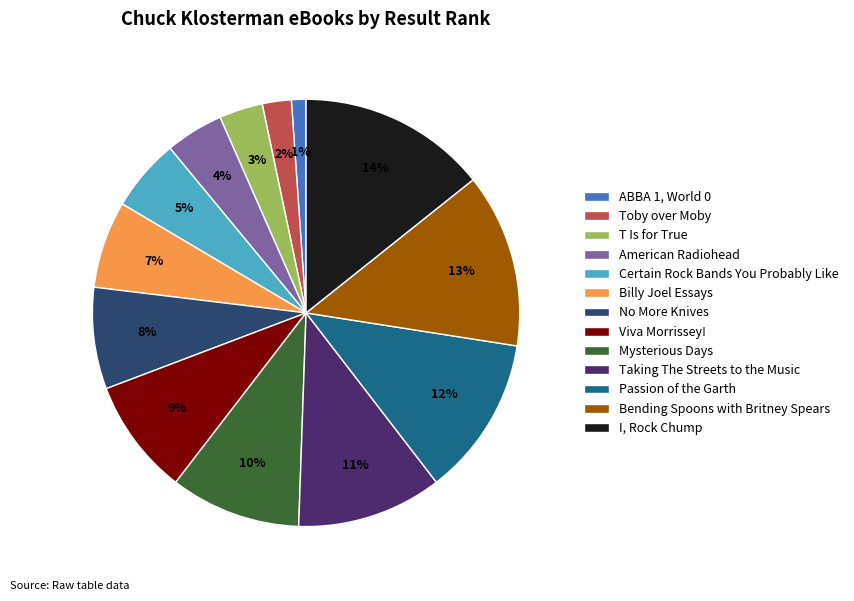

Which slice is the smallest?

ABBA 1, World 0